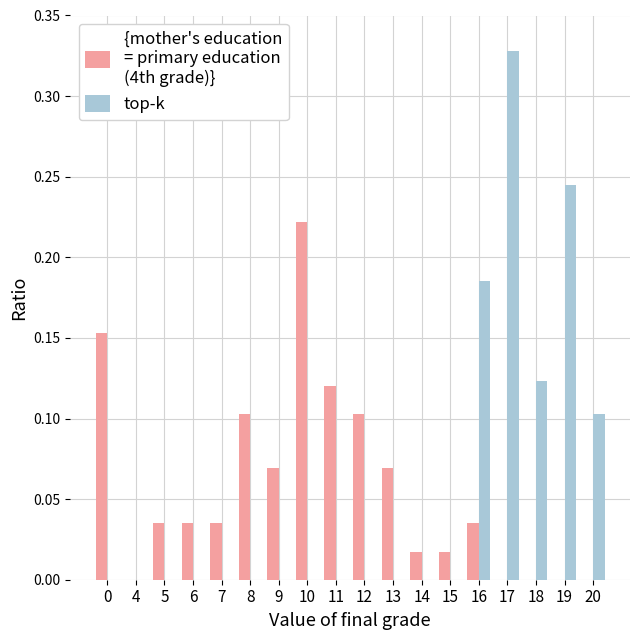

Which label corresponds to the largest value in the chart?

17